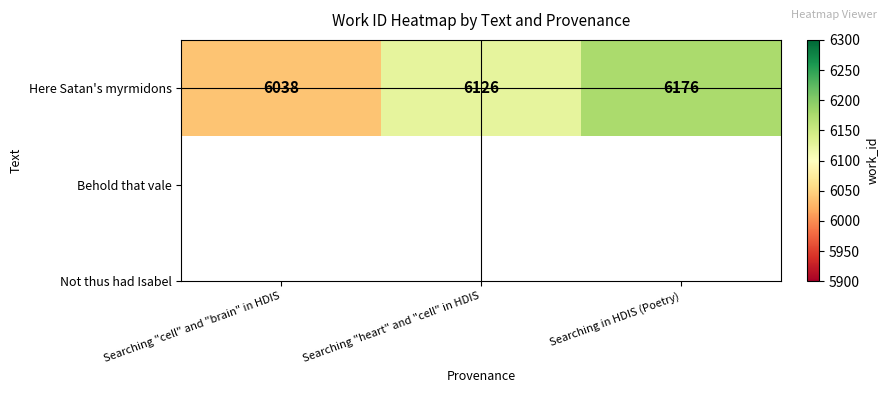

Reading right to left, transcribe all the data shown in this chart.

6176	6126	6038